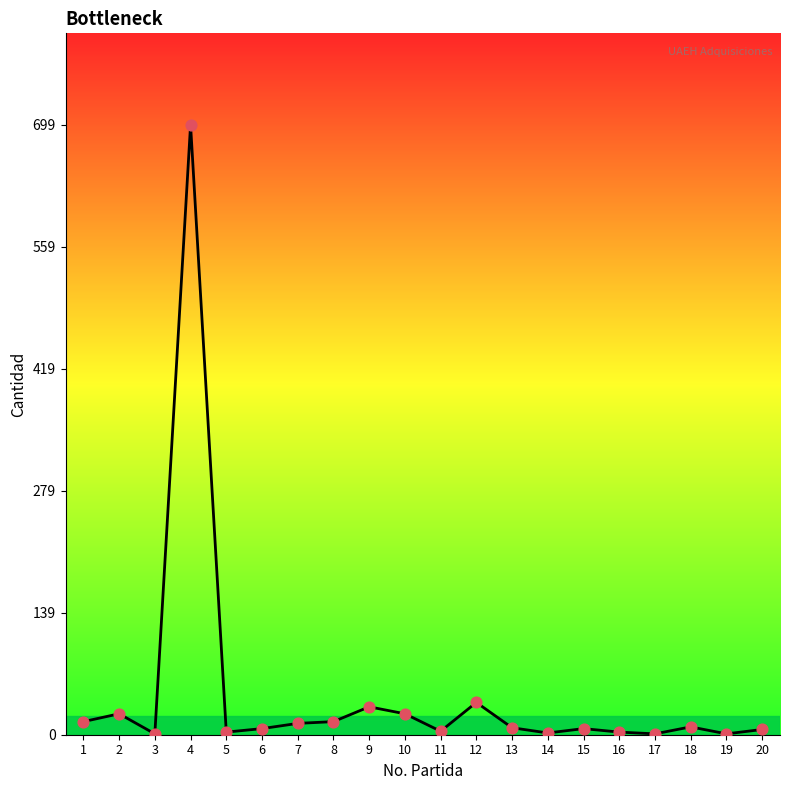

What is the difference between the maximum and minimum values?

698